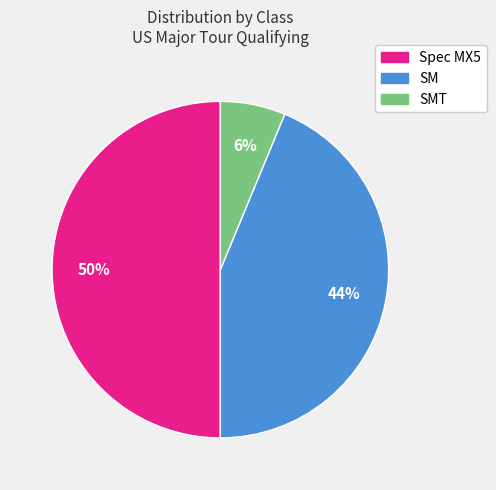

To the nearest percent, what is the difference between the largest and smallest slice percentages?

44%